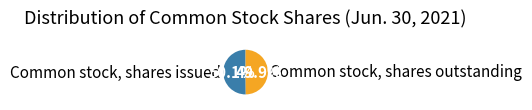

Is it true that Common stock, shares issued is 42% of the pie?

False